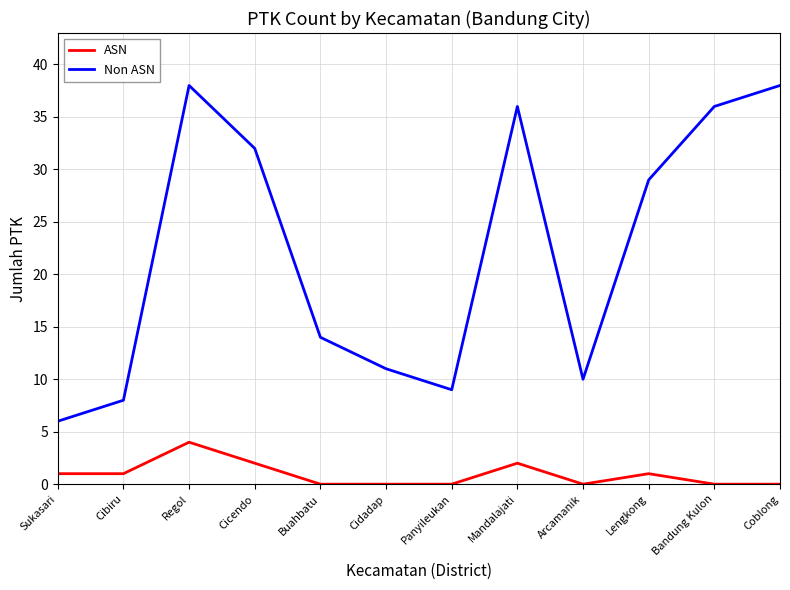

What is the difference between the highest and lowest values at Cibiru?

7